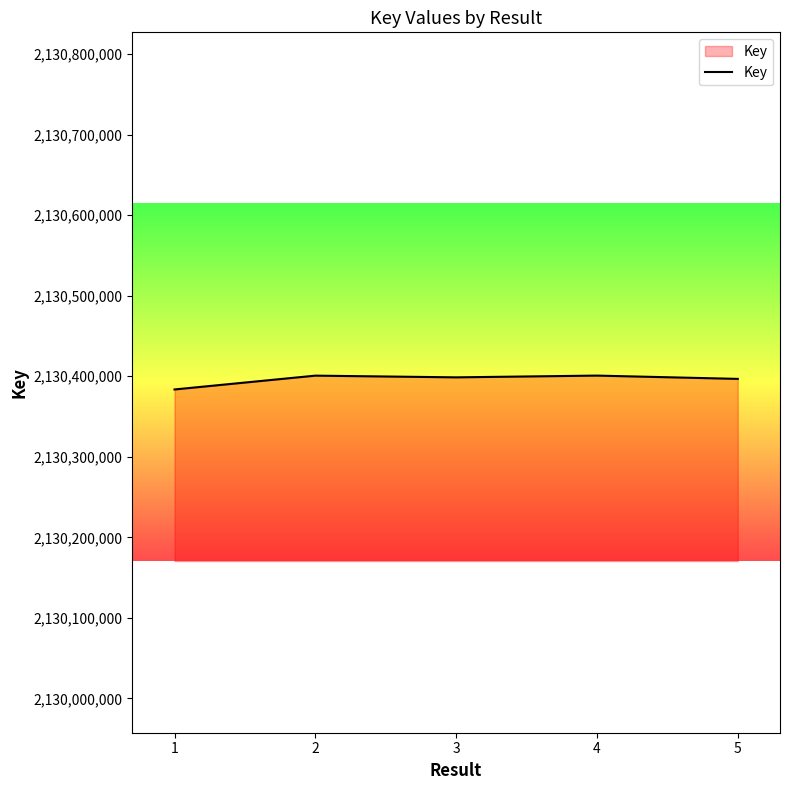

What is the change in value from 3 to 5?

-1905